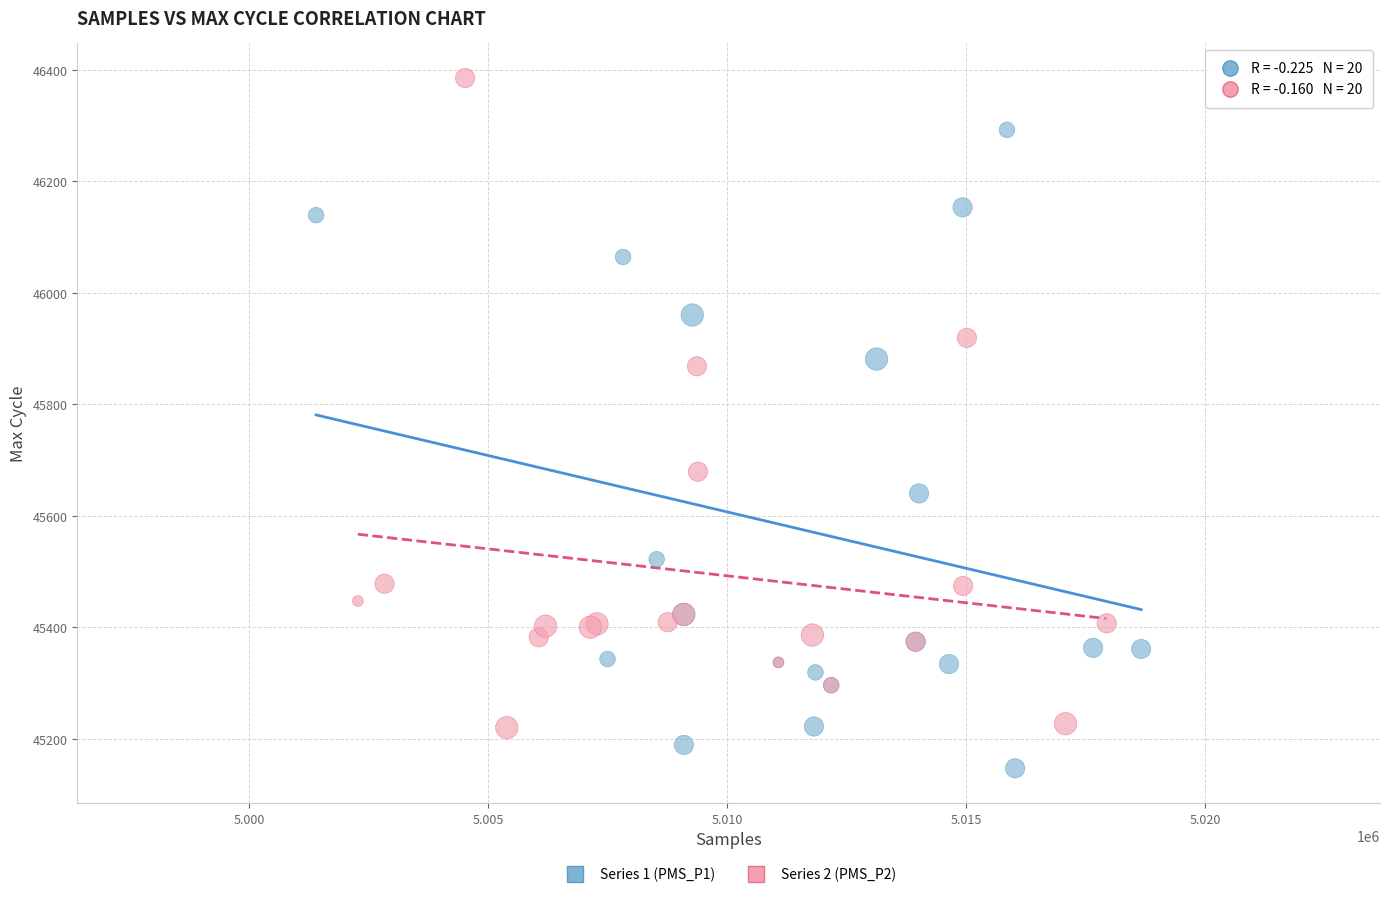

Which series reaches the minimum Y coordinate?

Series 1 (PMS_P1)